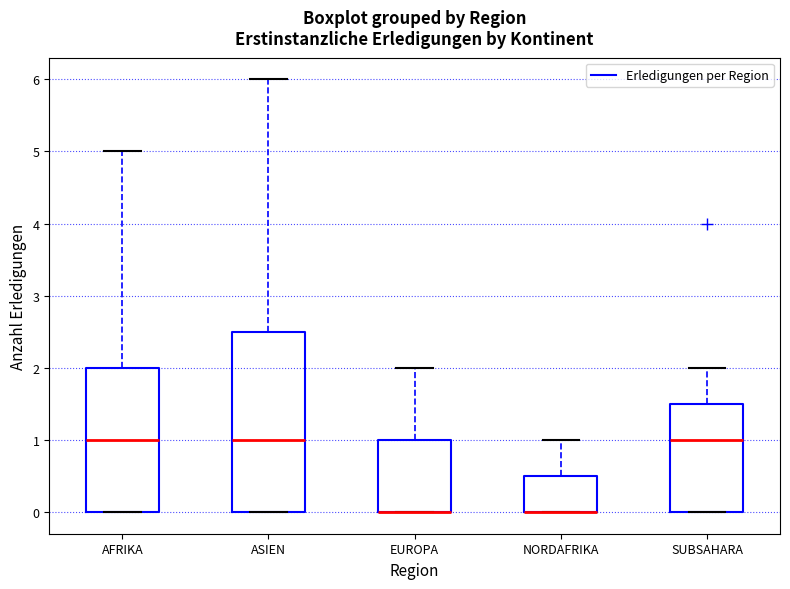

Reading left to right, transcribe this box plot: for each box, give where its median line is, the range the box spans, and where its two whiskers end, as read against the y-axis. The values are not printed on the chart, so give them approximately, as read against the axis.

AFRIKA: median 1.0, box 0.0 to 2.0, whiskers 0.0 to 5.0
ASIEN: median 1.0, box 0.0 to 2.5, whiskers 0.0 to 6.0
EUROPA: median 0.0 (drawn on the box's lower edge), box 0.0 to 1.0, whiskers 0.0 to 2.0
NORDAFRIKA: median 0.0 (drawn on the box's lower edge), box 0.0 to 0.5, whiskers 0.0 to 1.0
SUBSAHARA: median 1.0, box 0.0 to 1.5, whiskers 0.0 to 2.0